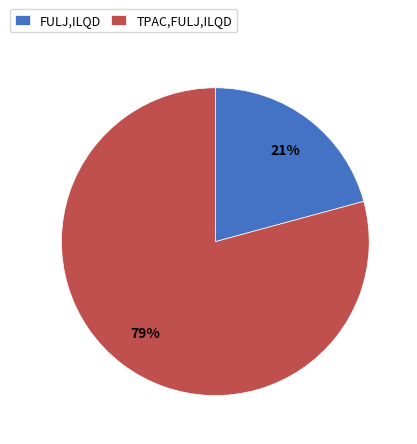

What percentage is the TPAC,FULJ,ILQD slice, to the nearest percent?

79%